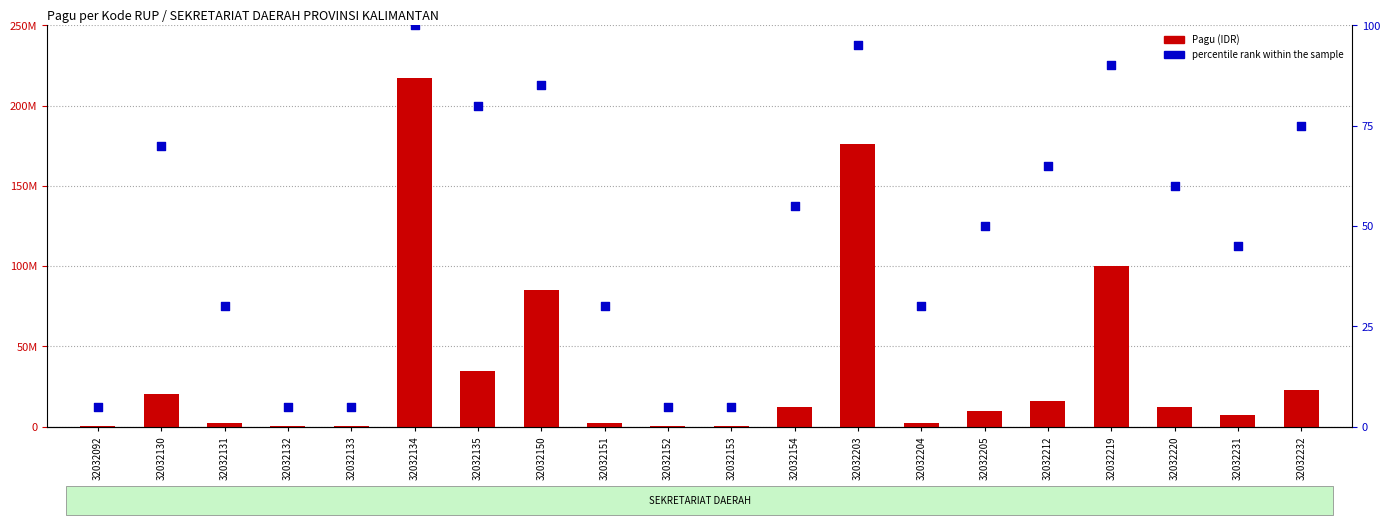

Which series contains the lowest Y value?

percentile rank within the sample